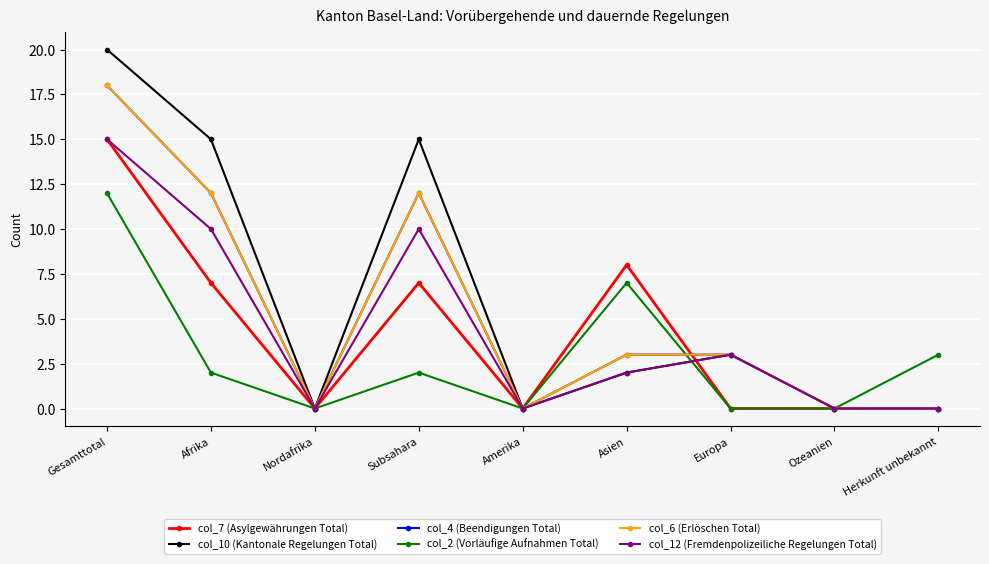

In col_6 (Erlöschen Total), how many points are lower than both neighbors (excluding endpoints)?

2